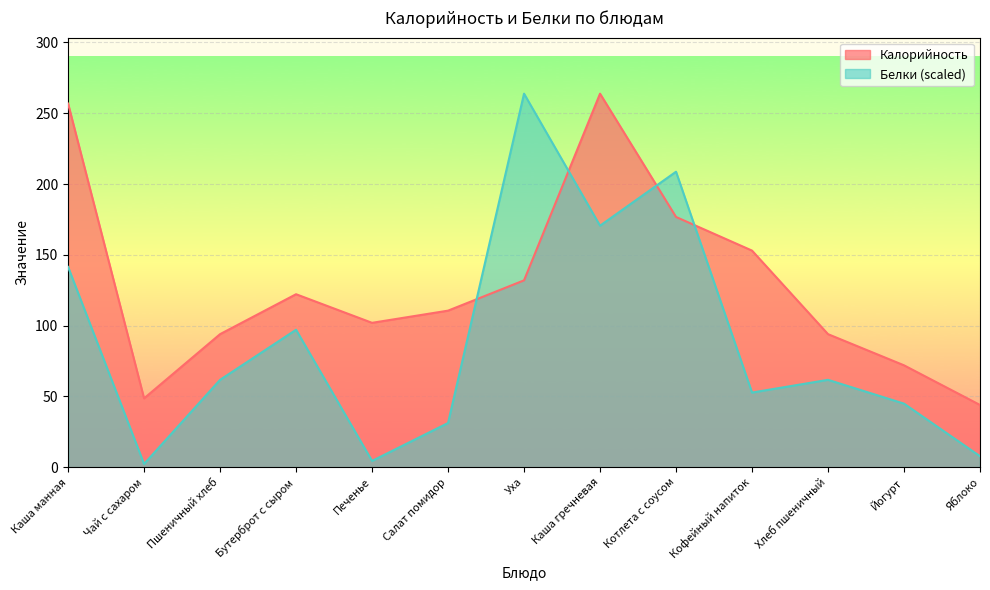

Which series has the largest total across all categories?

Калорийность